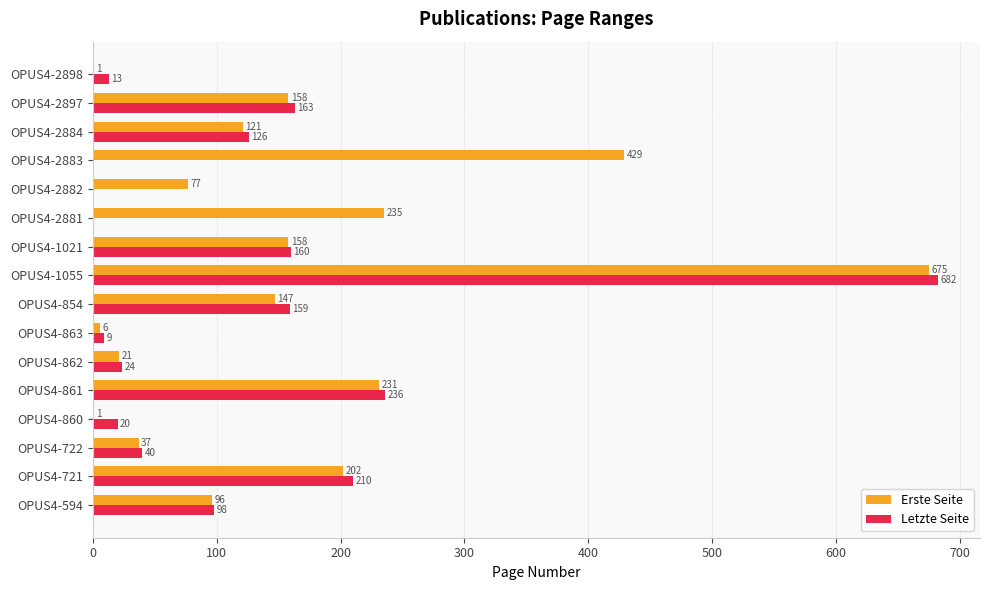

What are all the series names shown in the legend?

Erste Seite, Letzte Seite